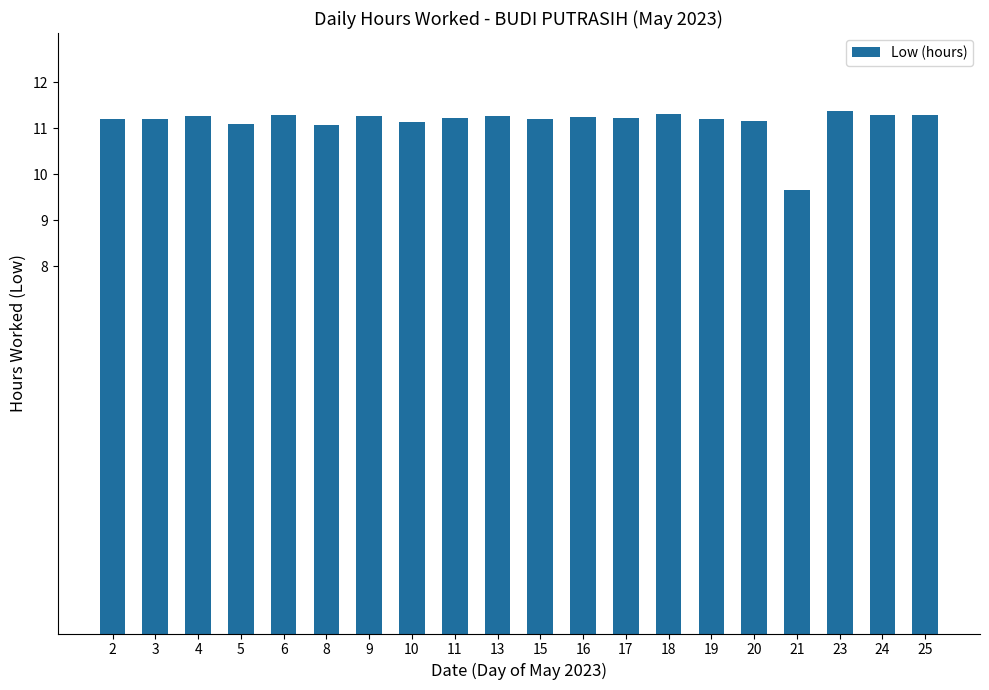

What is the value of the 1st bar from the left?

11.2